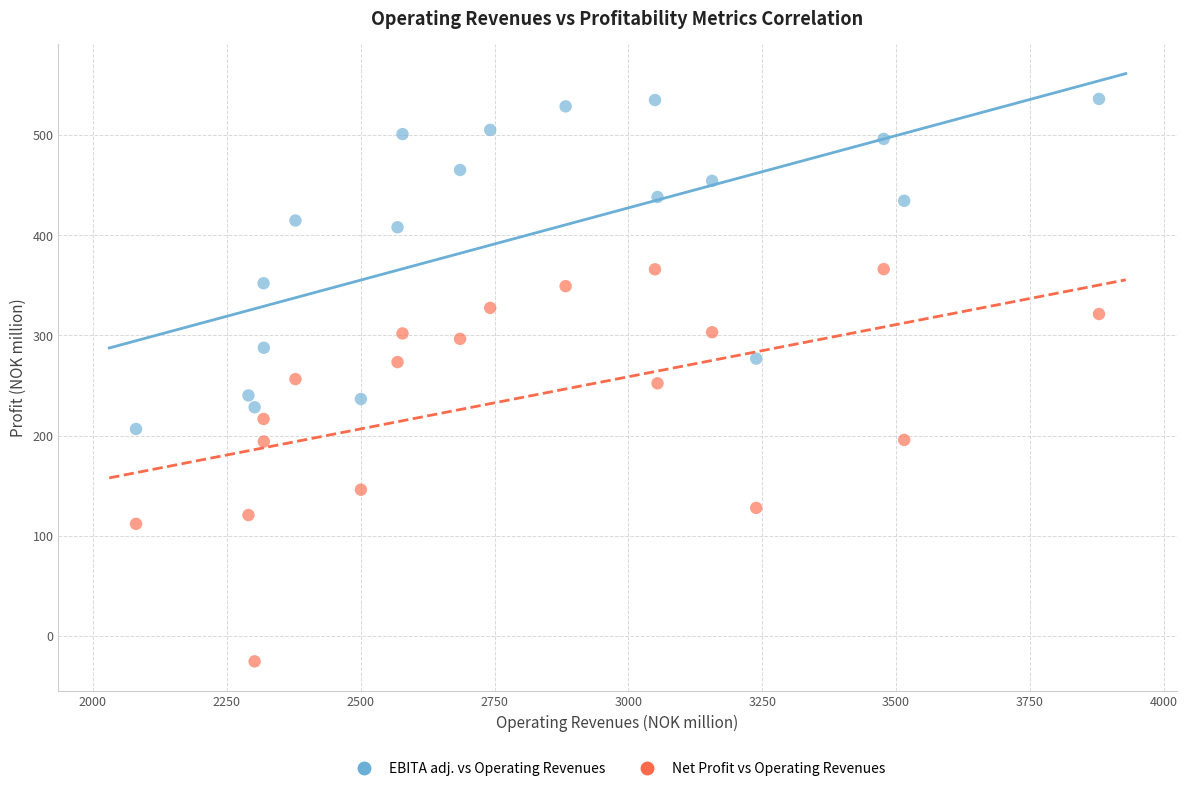

Which series reaches the maximum Y coordinate?

EBITA adj. vs Operating Revenues